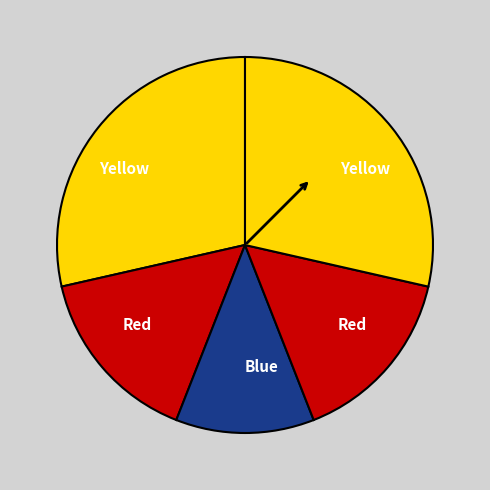

Count the number of slices in the pie.

5